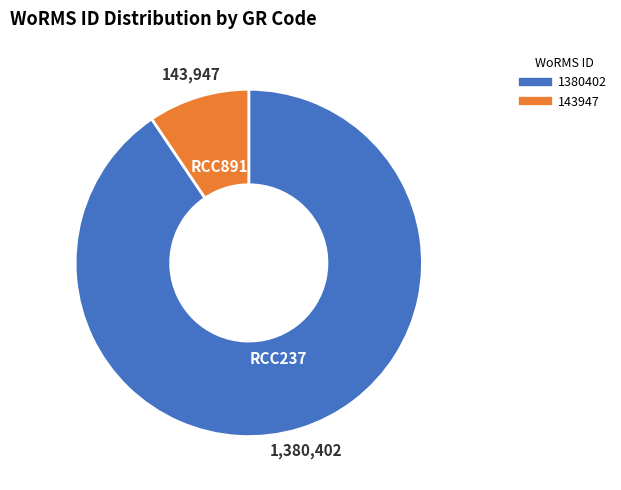

Is there a majority slice in this chart?

Yes